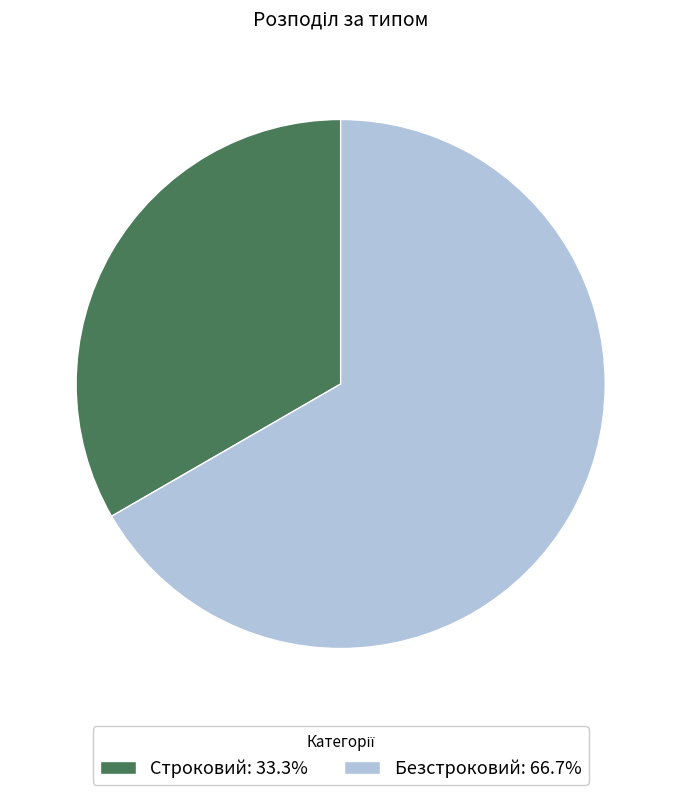

True or false: Строковий accounts for 41% of the total.

False